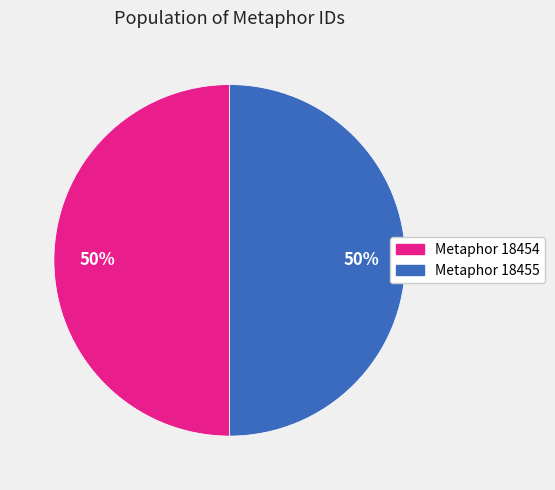

Is the sum of Metaphor 18455 and Metaphor 18454 greater than half?

Yes